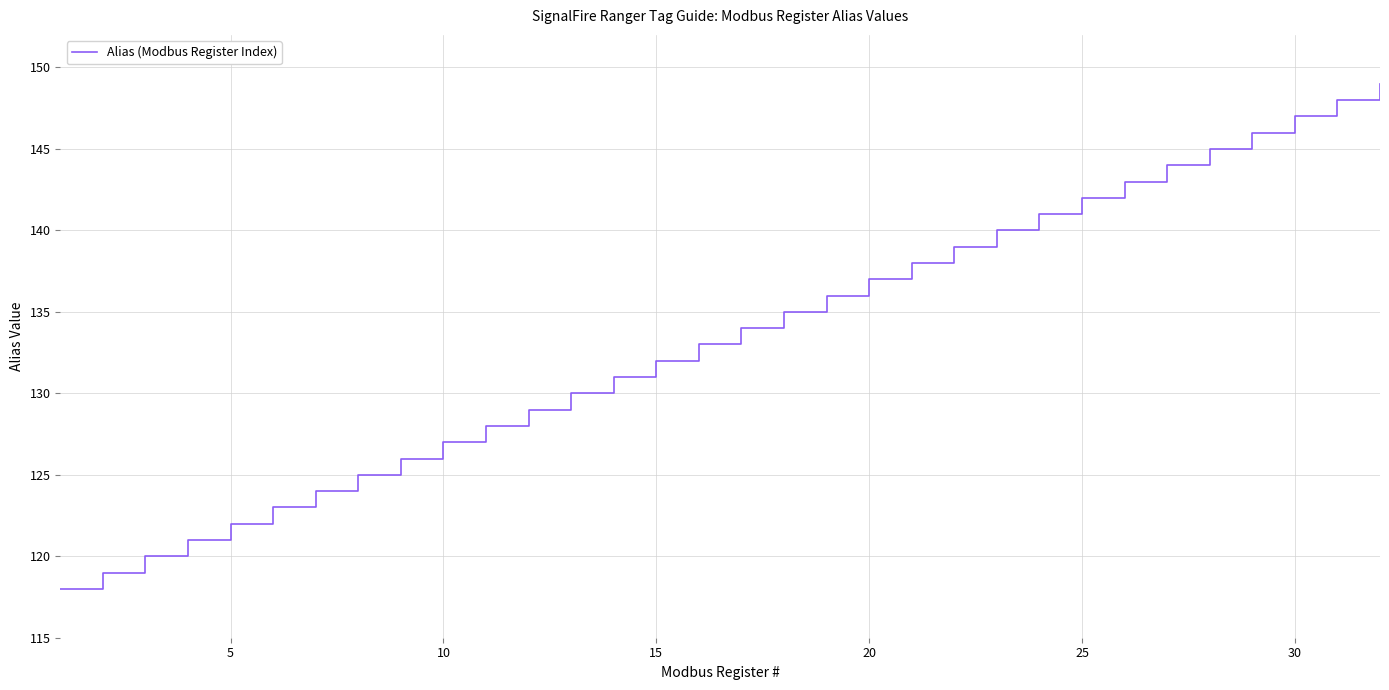

What is the difference between the maximum and minimum values?

31